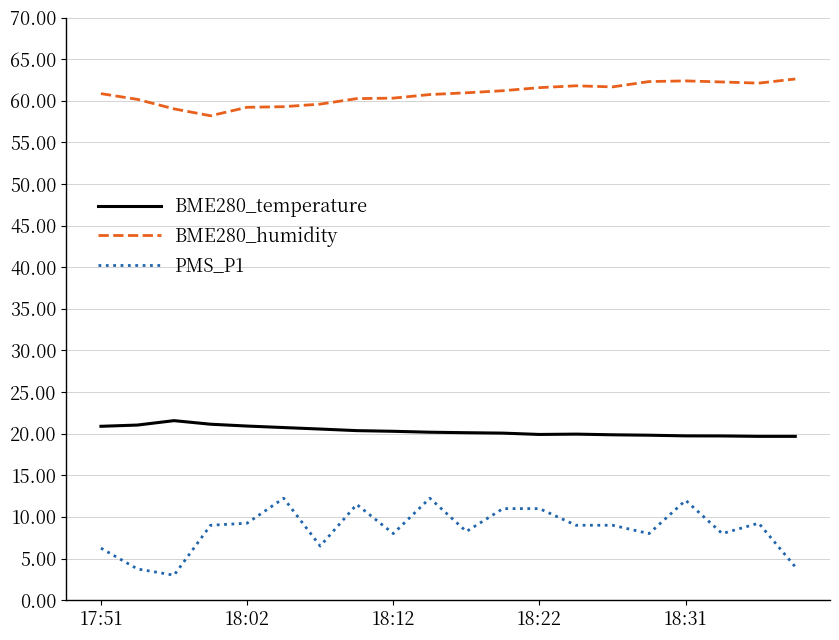

Which series has the largest range (max minus min)?

PMS_P1